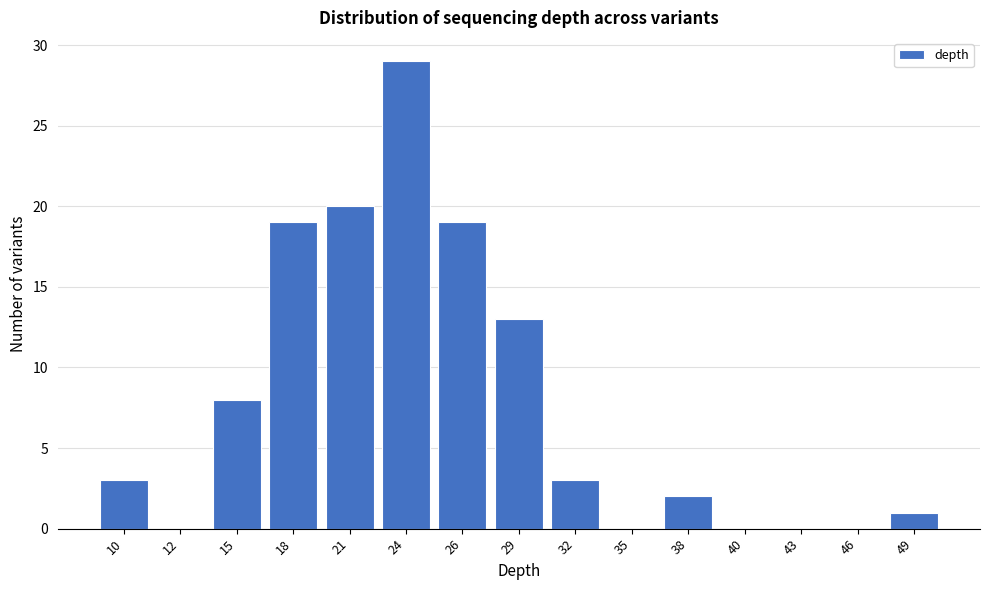

Reading right to left, transcribe all the data shown in this chart.

49=1	46=0	43=0	40=0	38=2	35=0	32=3	29=13	26=19	24=29	21=20	18=19	15=8	12=0	10=3